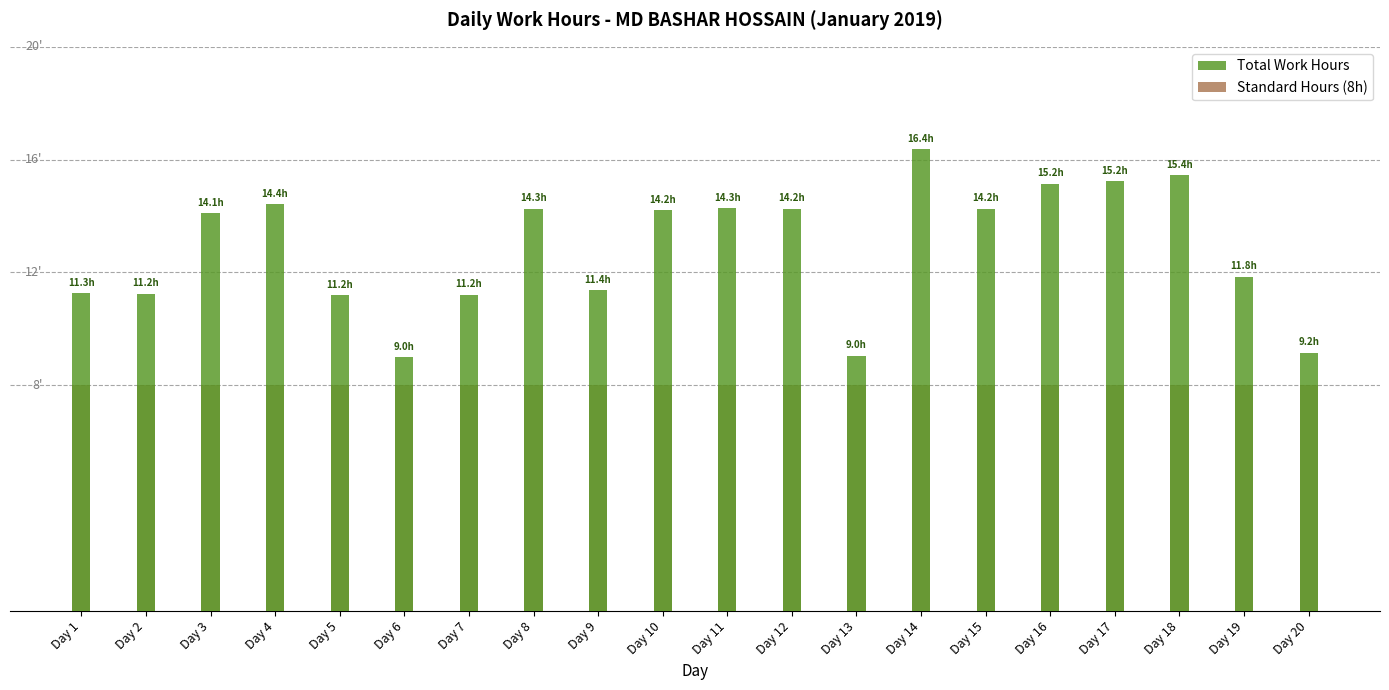

Count the number of data series in this chart.

2